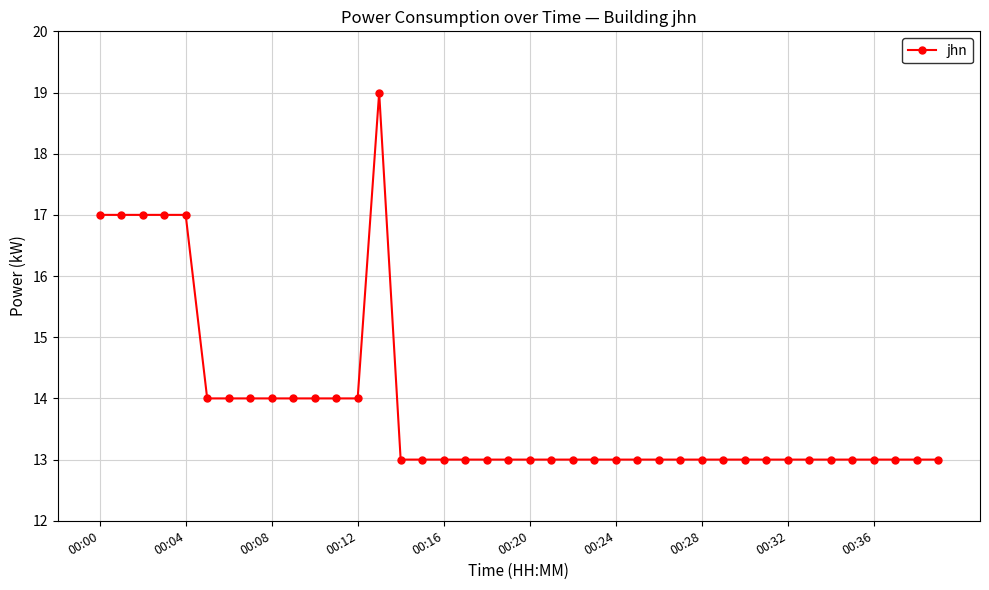

What is the difference between the maximum and minimum values?

6